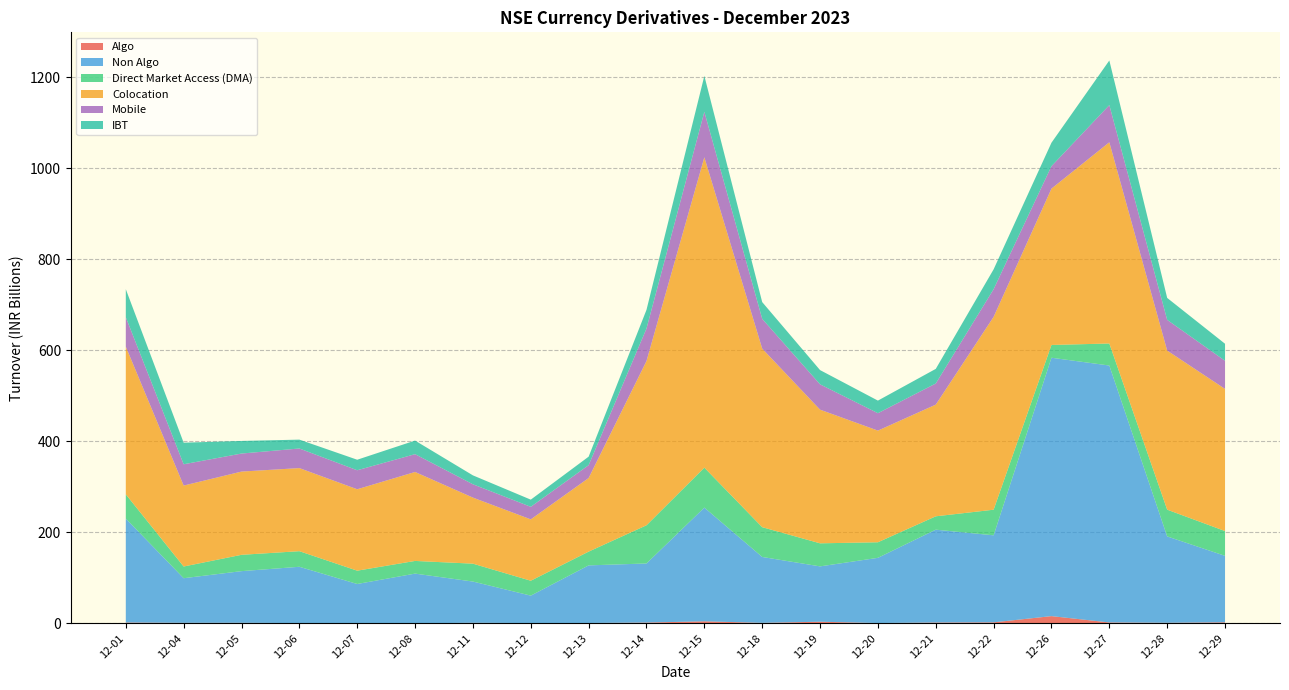

Reading left to right, transcribe all the data shown in this chart.

Algo: 2023-12-01=1726673862.5	2023-12-04=1043454522.5	2023-12-05=1101499617.5	2023-12-06=548209455.0	2023-12-07=351048810.0	2023-12-08=107019222.7	2023-12-11=1114488627.5	2023-12-12=562644965.0	2023-12-13=680309270.0	2023-12-14=1666305602.5	2023-12-15=4418546227.5	2023-12-18=1012613480.0	2023-12-19=3505713545.0	2023-12-20=604058352.5	2023-12-21=1737853757.5	2023-12-22=2125115365.0	2023-12-26=15826239815.0	2023-12-27=1906995770.0	2023-12-28=1168095772.5	2023-12-29=2174549770.0
Non Algo: 2023-12-01=228370692489.6	2023-12-04=98040146177.6	2023-12-05=113516070652.3	2023-12-06=123657229363.2	2023-12-07=86048662444.5	2023-12-08=109078965734.8	2023-12-11=90634768486.7	2023-12-12=60254844378.9	2023-12-13=126581378300.7	2023-12-14=129805513862.8	2023-12-15=249800328141.7	2023-12-18=144769317466.8	2023-12-19=121574289546.1	2023-12-20=143248617651.6	2023-12-21=203960204290.6	2023-12-22=191193524215.5	2023-12-26=567551141715.2	2023-12-27=564345273424.4	2023-12-28=189727318142.3	2023-12-29=146063907784.5
Direct Market Access (DMA): 2023-12-01=53249572324.7	2023-12-04=25712521429.5	2023-12-05=35868272944.1	2023-12-06=34253283247.5	2023-12-07=29242275084.4	2023-12-08=27872154682.7	2023-12-11=39289068822.2	2023-12-12=32732536967.8	2023-12-13=30236738050.9	2023-12-14=83895843379.8	2023-12-15=87747786611.2	2023-12-18=65408882032.9	2023-12-19=50654226096.8	2023-12-20=34202076351.7	2023-12-21=29364704345.9	2023-12-22=56251021204.4	2023-12-26=28062303982.2	2023-12-27=48397749041.3	2023-12-28=58765022859.1	2023-12-29=54453113736.3
Colocation: 2023-12-01=324406228820.6	2023-12-04=177793352673.6	2023-12-05=182819115889.2	2023-12-06=182518430793.4	2023-12-07=178832310110.7	2023-12-08=195391040373.3	2023-12-11=145089154265.2	2023-12-12=134801540793.7	2023-12-13=161651572410.4	2023-12-14=360787907809.7	2023-12-15=681714557088.7	2023-12-18=392219644618.5	2023-12-19=293587884988.8	2023-12-20=245257849902.2	2023-12-21=245318394652.1	2023-12-22=423601967891.6	2023-12-26=343408218046.4	2023-12-27=441997933799.7	2023-12-28=349437377497.2	2023-12-29=312161290541.8
Mobile: 2023-12-01=64609178847.3	2023-12-04=46802186122.0	2023-12-05=39626394891.5	2023-12-06=43041421756.9	2023-12-07=41717512435.0	2023-12-08=39138200320.4	2023-12-11=29284817548.0	2023-12-12=27557706998.3	2023-12-13=28293817800.8	2023-12-14=71441891626.1	2023-12-15=99857291247.5	2023-12-18=65429521370.5	2023-12-19=55625174710.9	2023-12-20=38254258587.5	2023-12-21=46386765571.8	2023-12-22=60762829303.7	2023-12-26=49308248626.3	2023-12-27=81659735983.6	2023-12-28=67451651858.2	2023-12-29=61814585317.2
IBT: 2023-12-01=61592758923.7	2023-12-04=47387373168.0	2023-12-05=27647210687.1	2023-12-06=19469513098.4	2023-12-07=23163245559.2	2023-12-08=29807683272.9	2023-12-11=19566967911.0	2023-12-12=15751085127.3	2023-12-13=18638613453.7	2023-12-14=40990991137.4	2023-12-15=78983386140.7	2023-12-18=36757413168.4	2023-12-19=31299703038.5	2023-12-20=27655672851.3	2023-12-21=32116747926.3	2023-12-22=43655507545.2	2023-12-26=51559521820.8	2023-12-27=98002606048.6	2023-12-28=48209285186.4	2023-12-29=37392327587.3